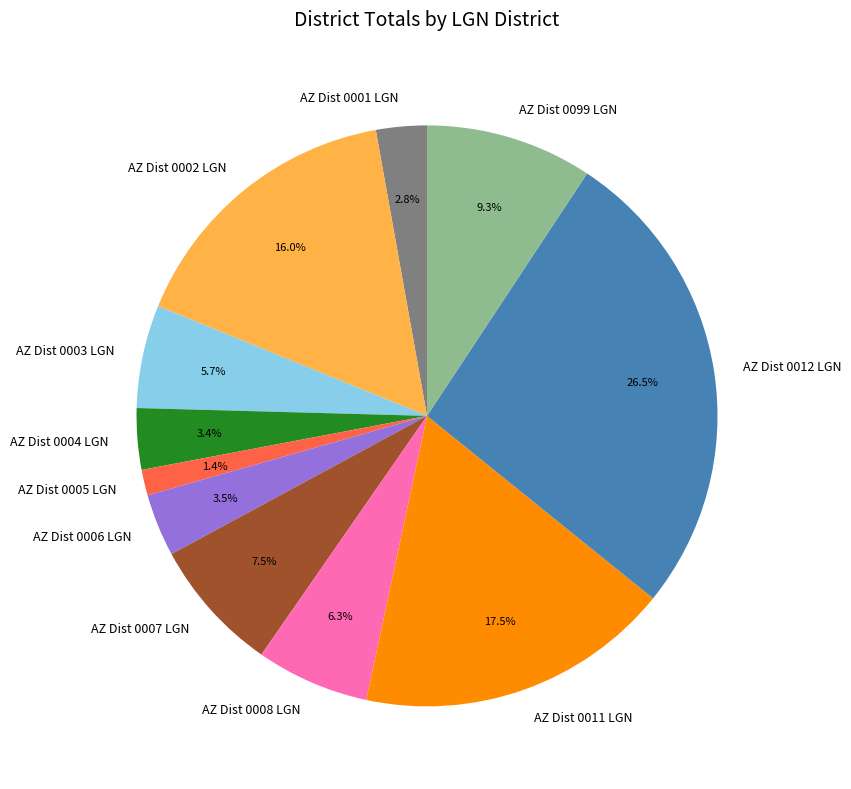

Approximately how many times larger is the value at AZ Dist 0099 LGN compared to AZ Dist 0001 LGN?

3.3